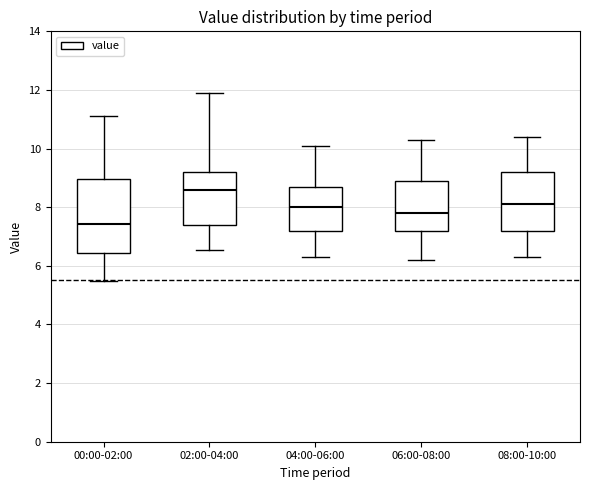

Reading left to right, transcribe this box plot: for each box, give where its median line is, the range the box spans, and where its two whiskers end, as read against the y-axis. The values are not printed on the chart, so give them approximately, as read against the axis.

00:00-02:00: median 7.4, box 6.4 to 9.0, whiskers 5.4 to 11.2
02:00-04:00: median 8.6, box 7.4 to 9.2, whiskers 6.6 to 11.8
04:00-06:00: median 8.0, box 7.2 to 8.8, whiskers 6.4 to 10.2
06:00-08:00: median 7.8, box 7.2 to 9.0, whiskers 6.2 to 10.4
08:00-10:00: median 8.2, box 7.2 to 9.2, whiskers 6.4 to 10.4